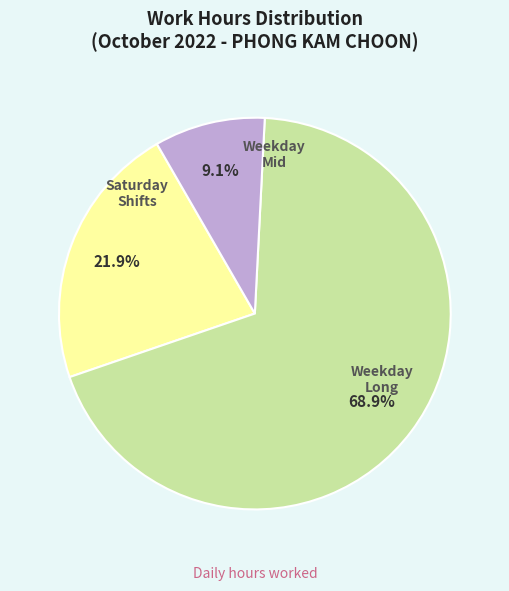

How many segments does this pie chart have?

3